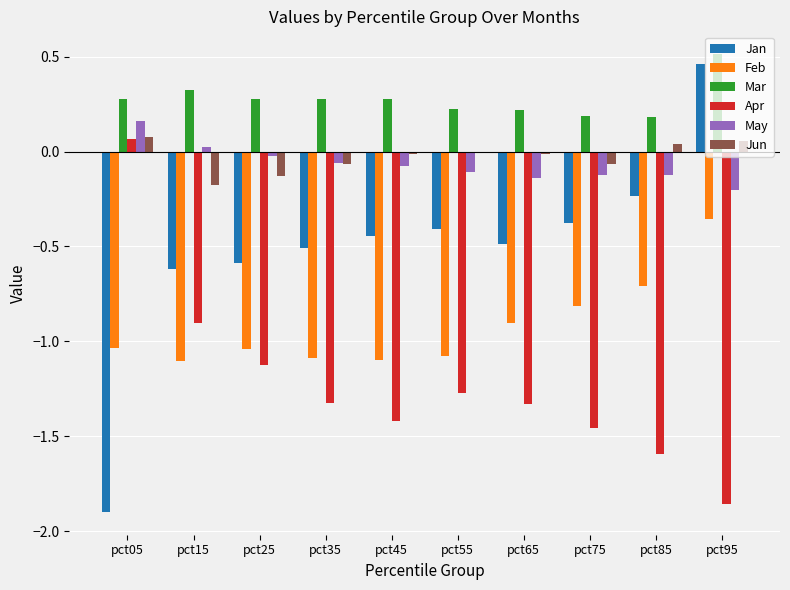

Where does the Feb series first go above -1?

pct65